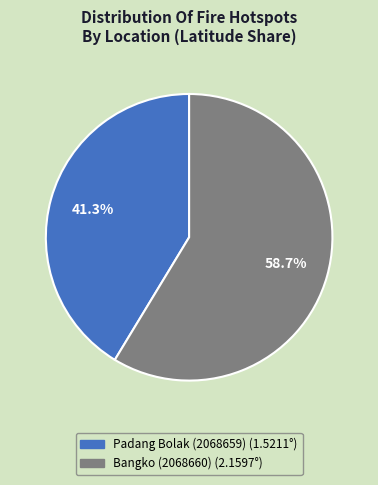

Which category has the biggest portion of the pie?

Bangko (2068660)